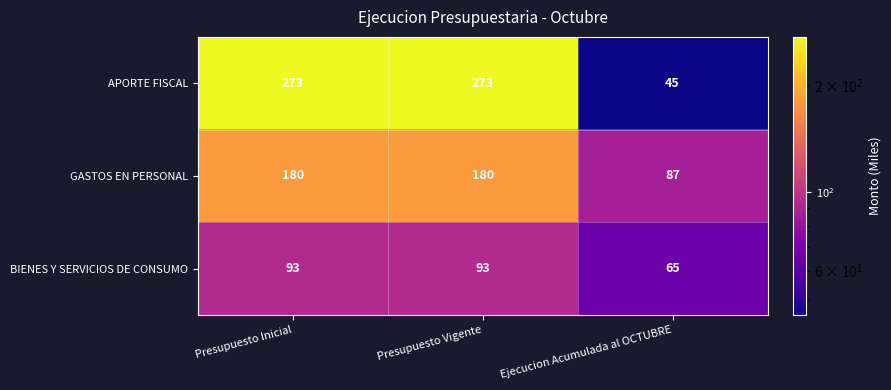

Reading left to right, what are all the values shown in this chart?

APORTE FISCAL: Presupuesto Inicial=273	Presupuesto Vigente=273	Ejecucion Acumulada al OCTUBRE=45
GASTOS EN PERSONAL: Presupuesto Inicial=180	Presupuesto Vigente=180	Ejecucion Acumulada al OCTUBRE=87
BIENES Y SERVICIOS DE CONSUMO: Presupuesto Inicial=93	Presupuesto Vigente=93	Ejecucion Acumulada al OCTUBRE=65